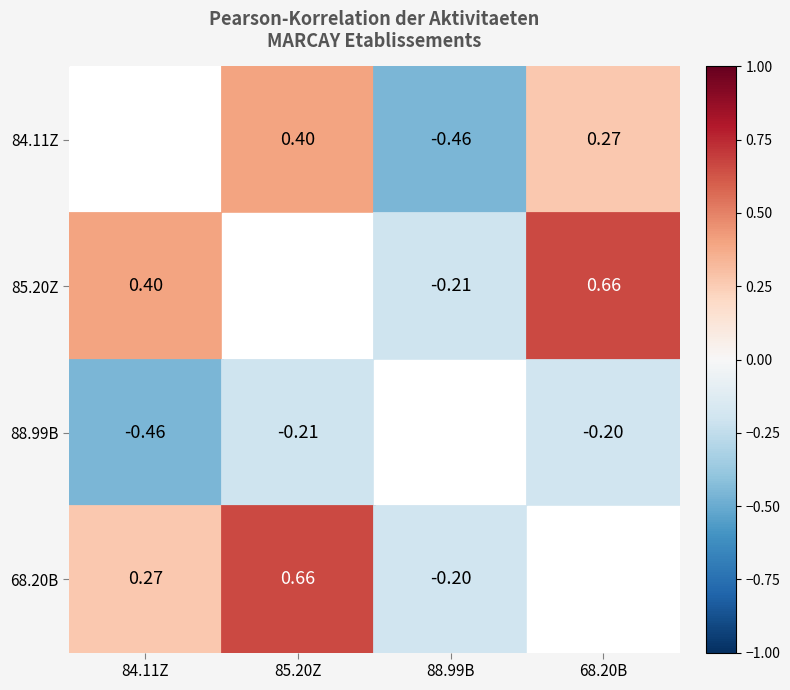

At which category is the sum across all series the highest?

85.20Z